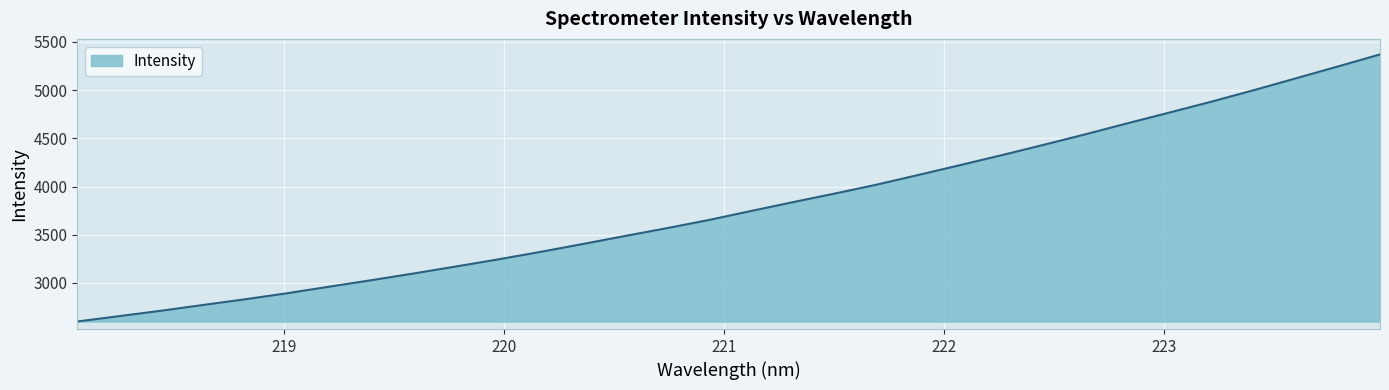

Reading left to right, what are all the values shown in this chart?

2599.1	2655.3	2711.3	2771.5	2830.6	2893.4	2961.3	3028.4	3097.8	3170.0	3243.3	3320.7	3401.6	3484.7	3566.1	3650.7	3743.9	3835.9	3925.5	4018.0	4119.5	4222.1	4326.2	4433.7	4543.8	4657.7	4769.2	4882.4	5000.4	5123.0	5246.0	5370.7